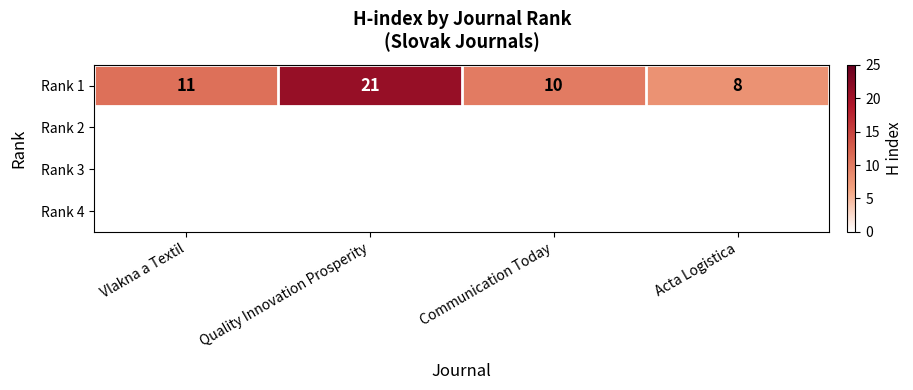

Where does the data first go above 11?

Quality Innovation Prosperity